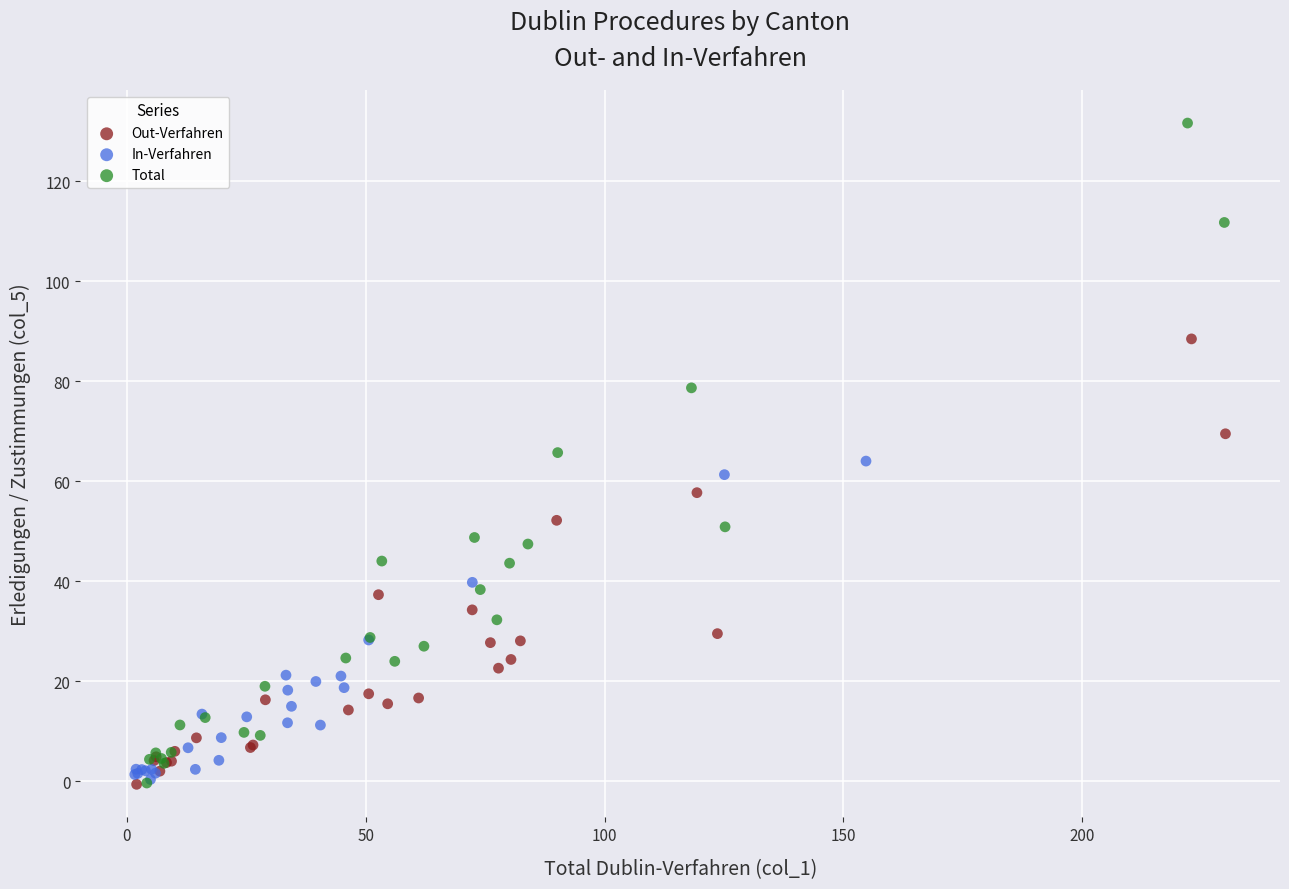

What are all the series names shown in the legend?

Out-Verfahren, In-Verfahren, Total